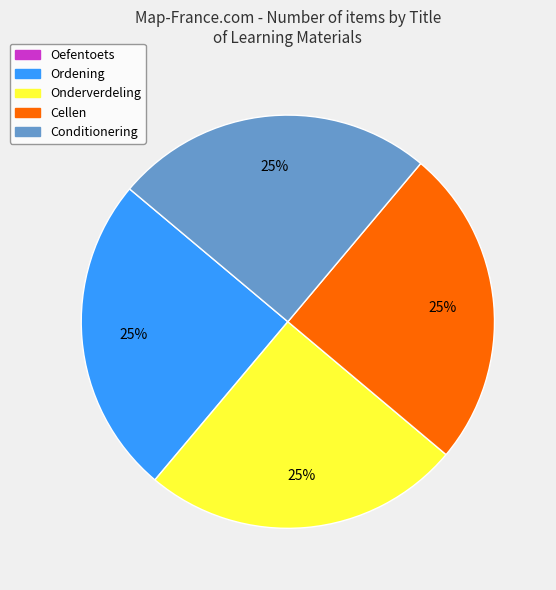

True or false: Onderverdeling accounts for 25% of the total.

True